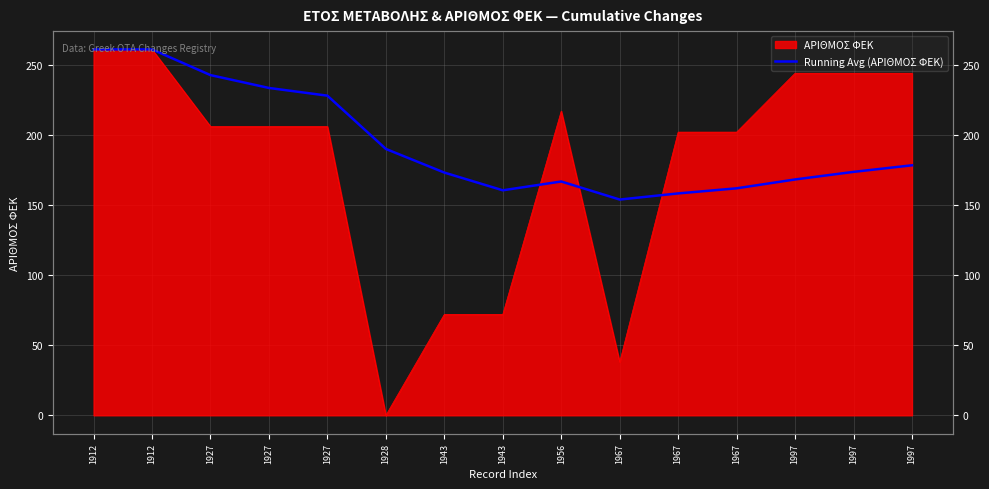

True or false: there are more than 2 points higher than both neighbors.

False